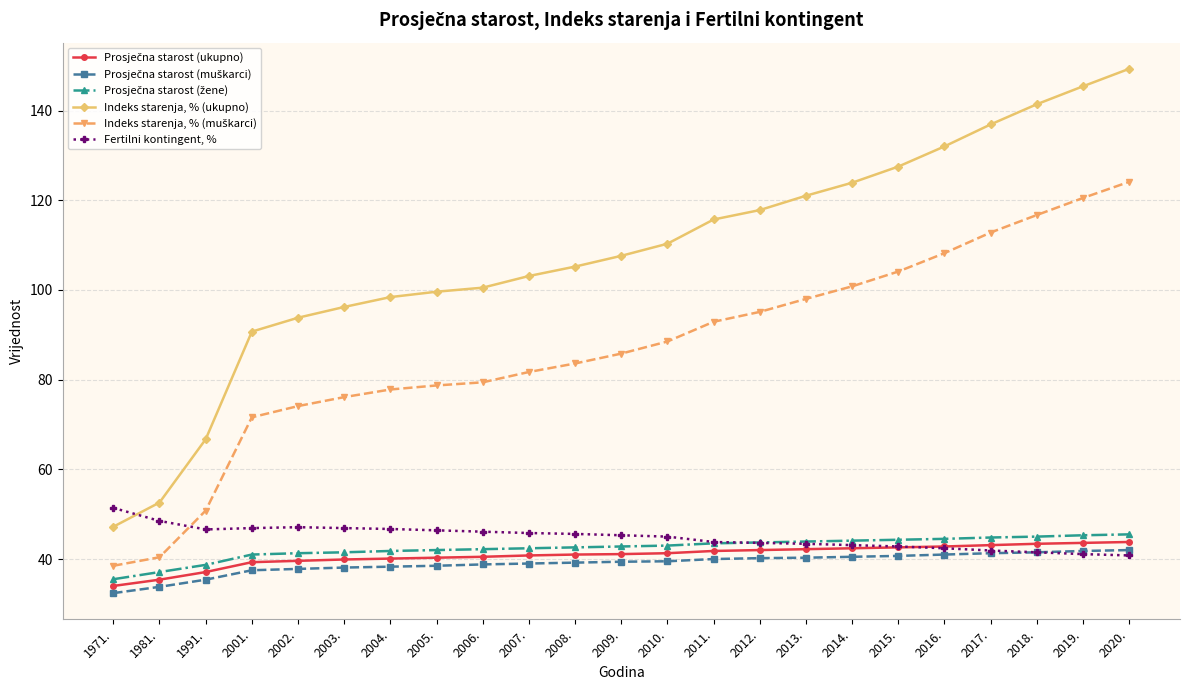

At which label does Indeks starenja, % (ukupno) reach its peak?

2020.